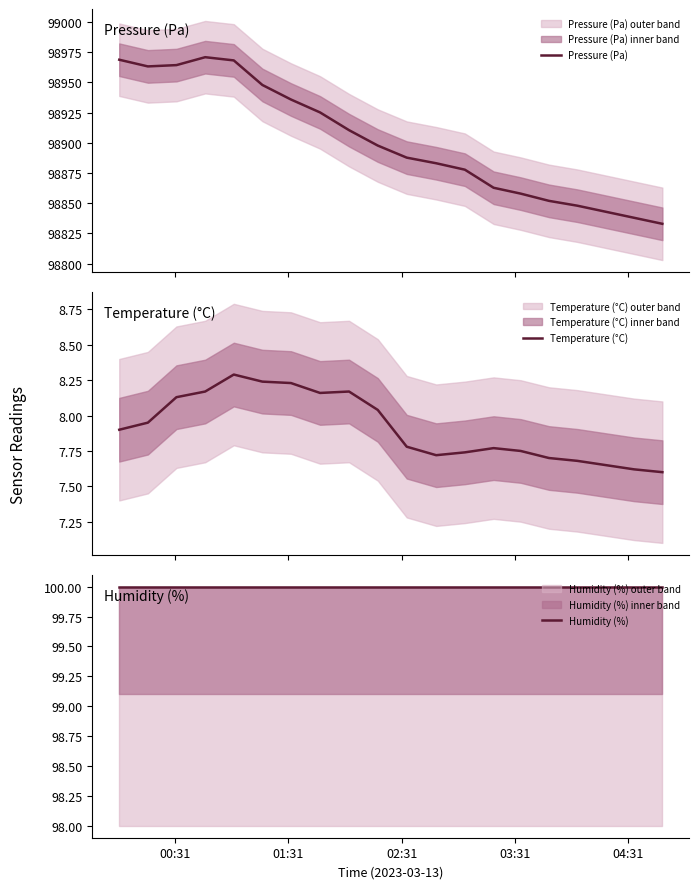

What is the difference between the maximum and minimum values in the Pressure (Pa) series?

137.9